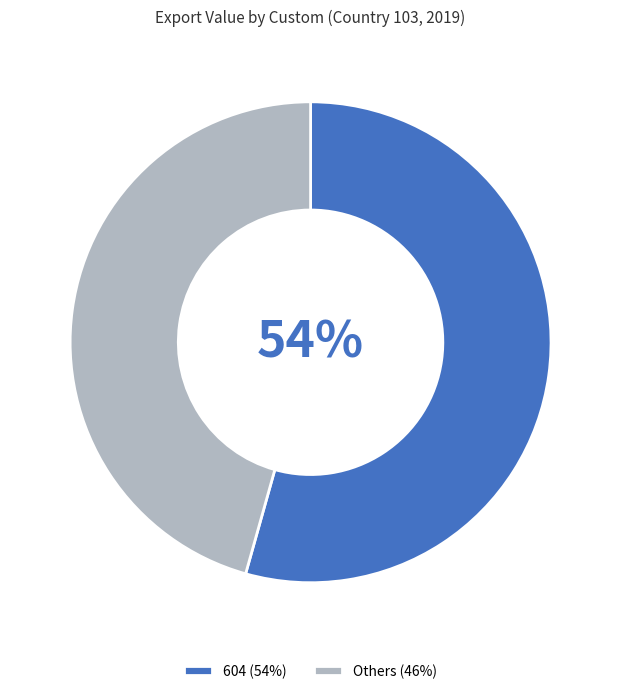

Which slice is the largest?

604 (54%)